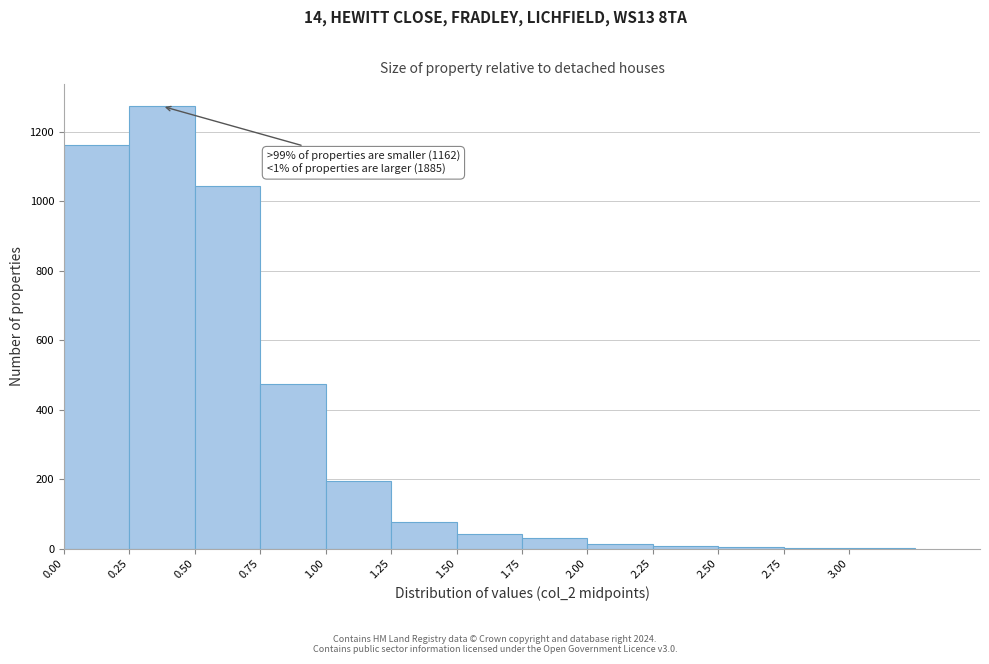

Over which range of the x-axis is the bar tallest?

0.25 to 0.50